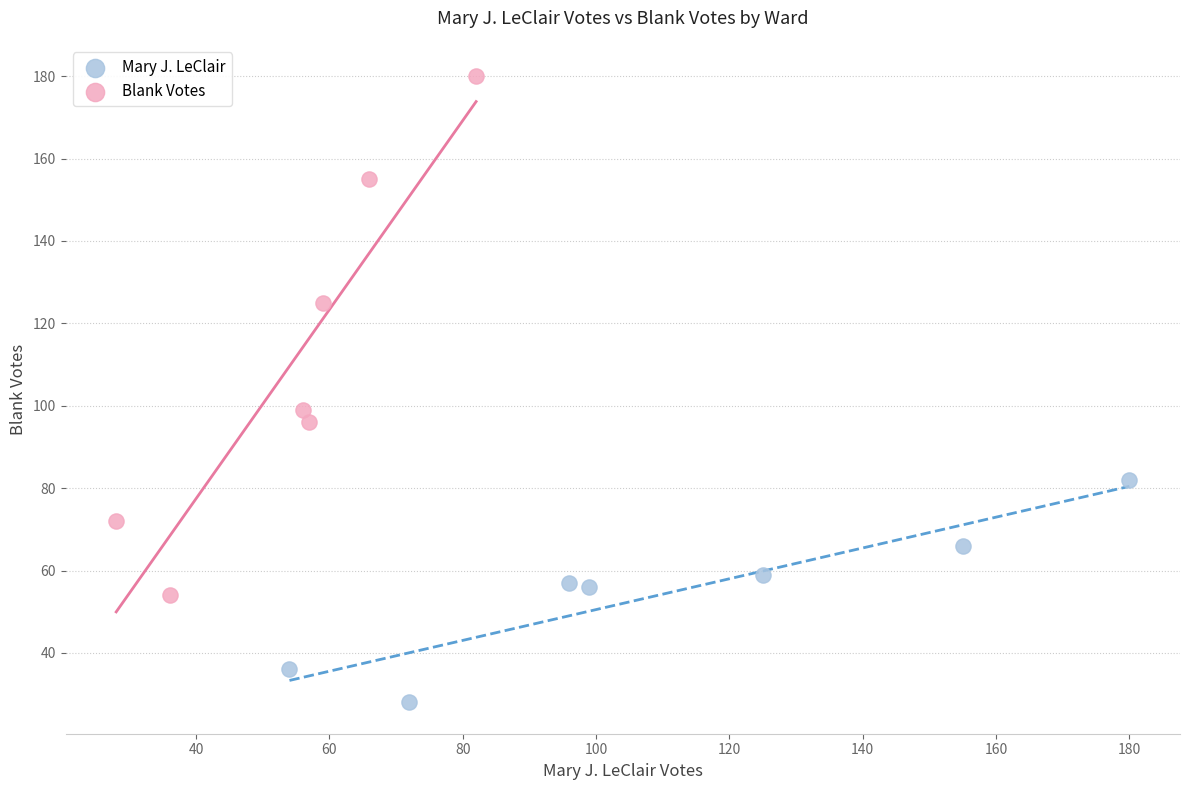

Which series has the largest Y range (max minus min)?

Blank Votes